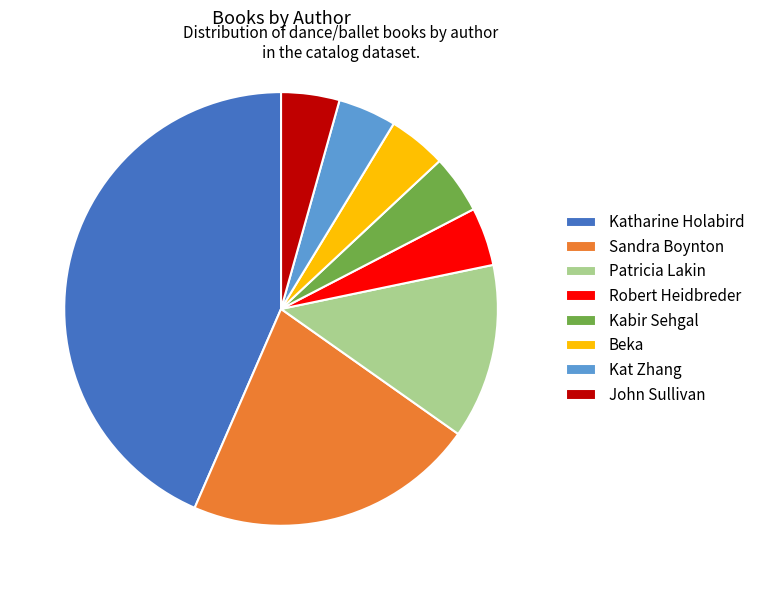

How many slices are in this pie chart?

8